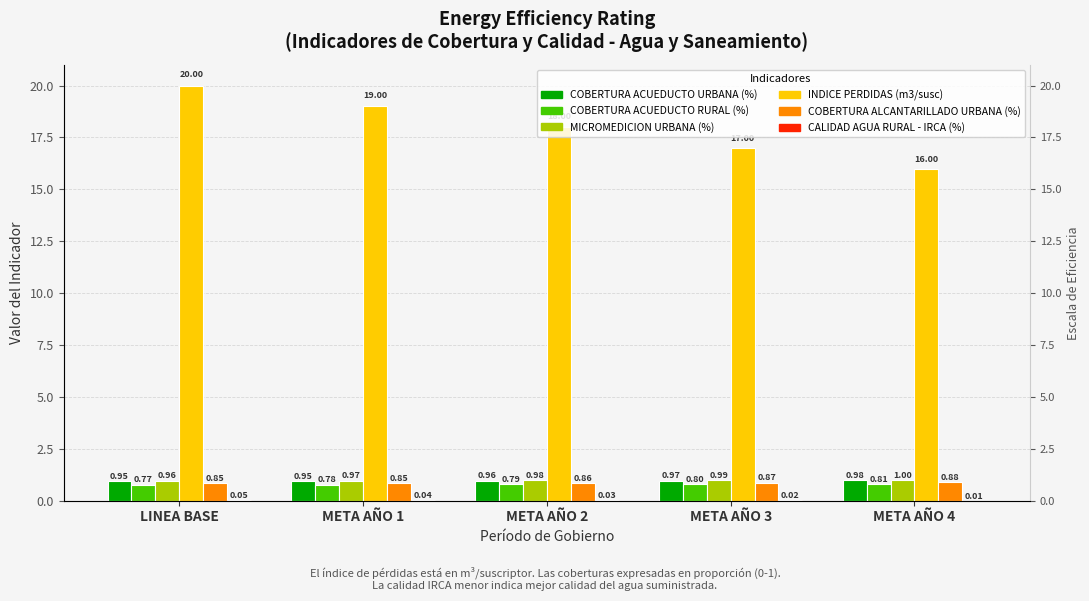

What are all the series names shown in the legend?

COBERTURA ACUEDUCTO URBANA (%), COBERTURA ACUEDUCTO RURAL (%), MICROMEDICION URBANA (%), INDICE PERDIDAS (m3/susc), COBERTURA ALCANTARILLADO URBANA (%), CALIDAD AGUA RURAL - IRCA (%)